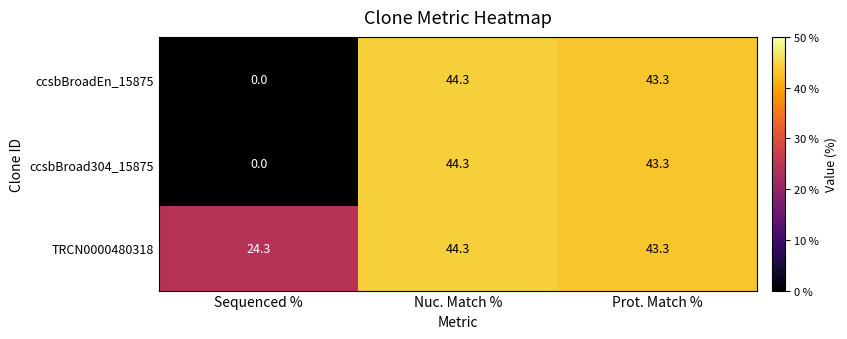

What is the spread (max minus min) of values at Sequenced %?

24.3